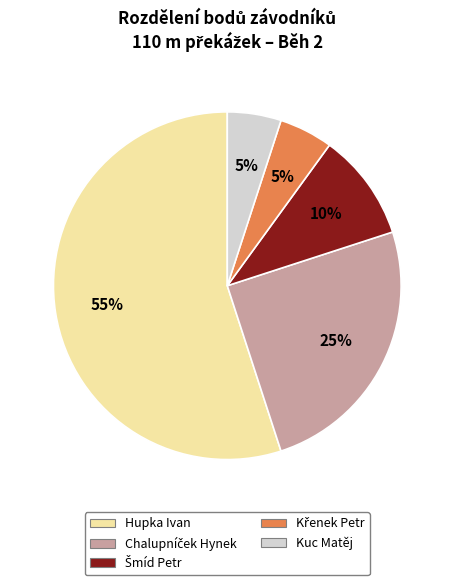

The Kuc Matěj slice represents 5% of the pie. True or false?

True